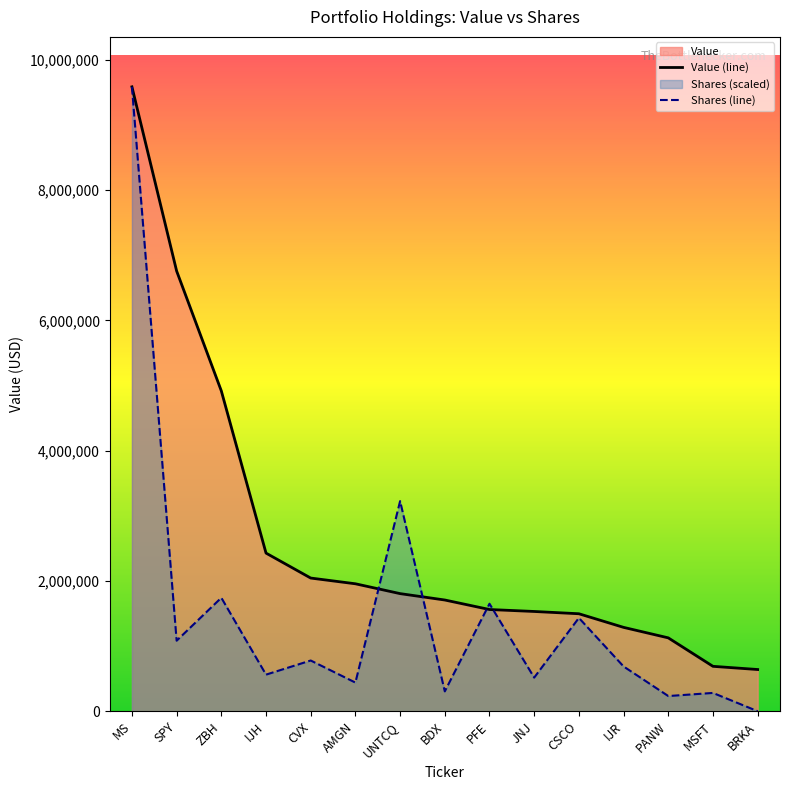

At which category does the chart reach its minimum across all series?

BRKA